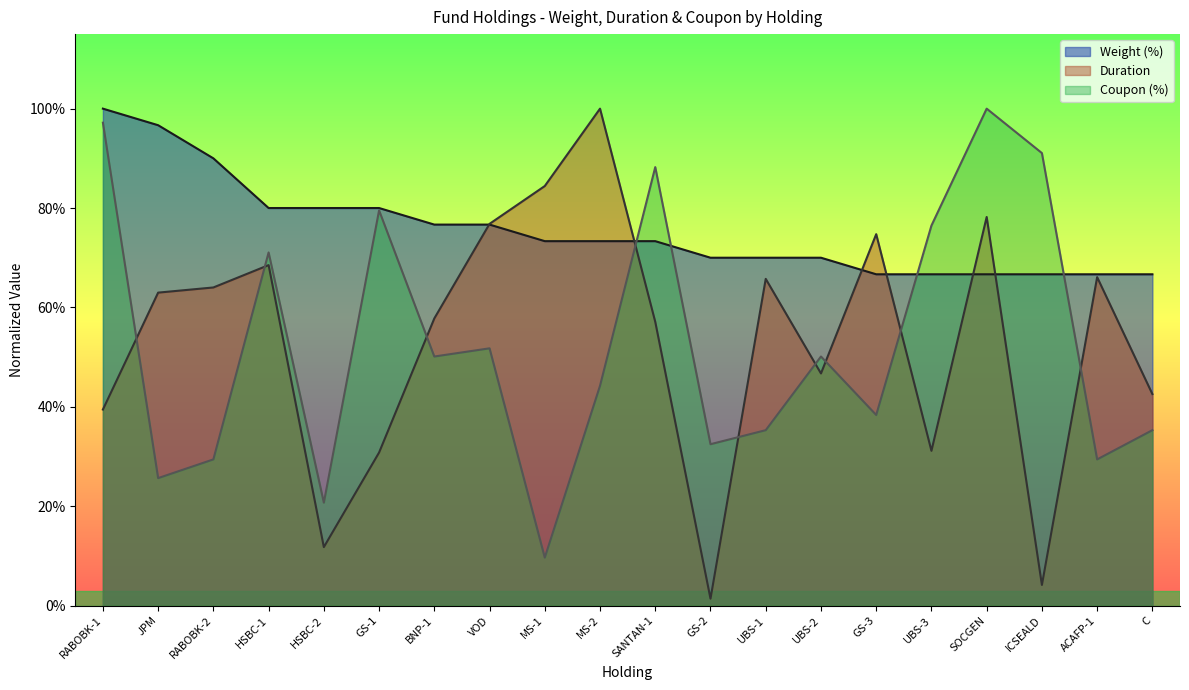

What is the greatest value displayed?

1.0